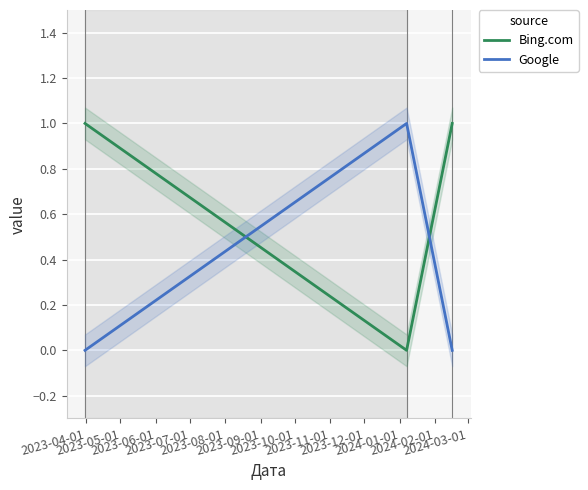

How many positive values does the Google series have?

1